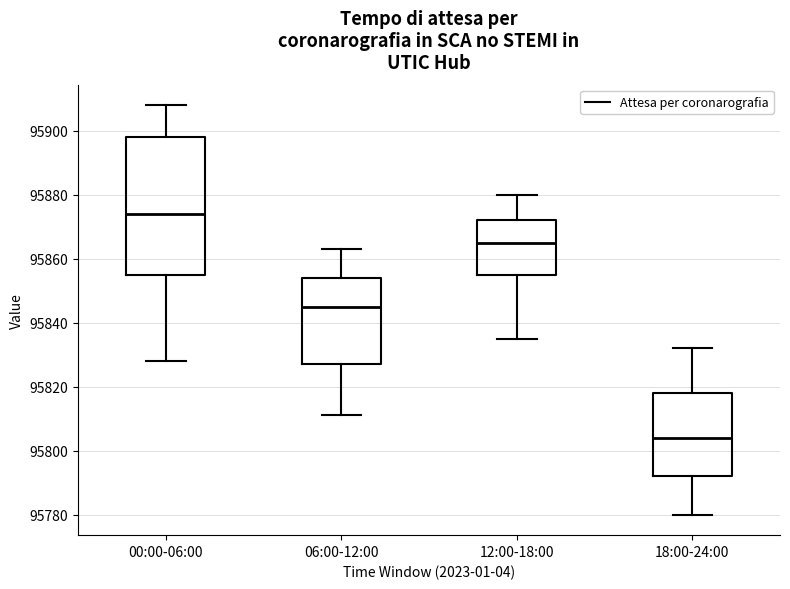

Comparing the boxes themselves (not the whiskers), which one is the tallest?

00:00-06:00